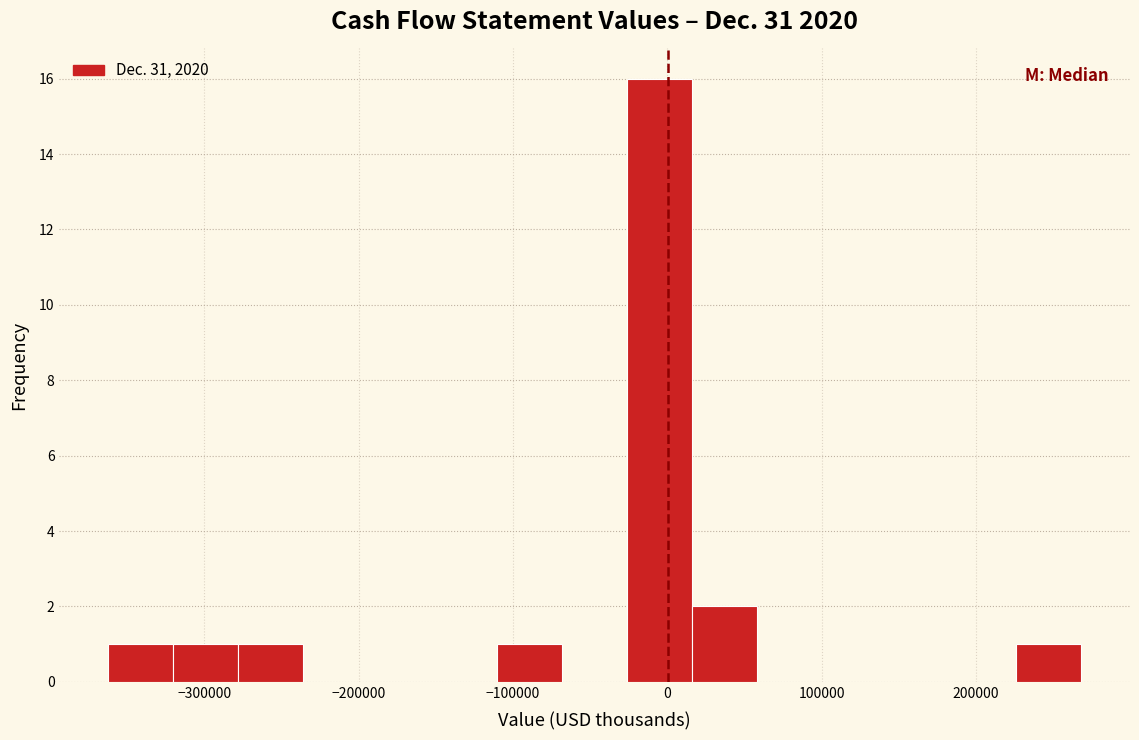

Reading left to right, transcribe this chart: for each bar, give the range it covers on the x-axis and its height. Neither the bar edges nor the heights are printed on the chart, so give them approximately, as read against the axes.

-360000 to -320000: 1
-320000 to -280000: 1
-280000 to -240000: 1
-240000 to -190000: 0
-190000 to -150000: 0
-150000 to -110000: 0
-110000 to -70000: 1
-70000 to -30000: 0
-30000 to 20000: 16
20000 to 60000: 2
60000 to 100000: 0
100000 to 140000: 0
140000 to 180000: 0
180000 to 230000: 0
230000 to 270000: 1